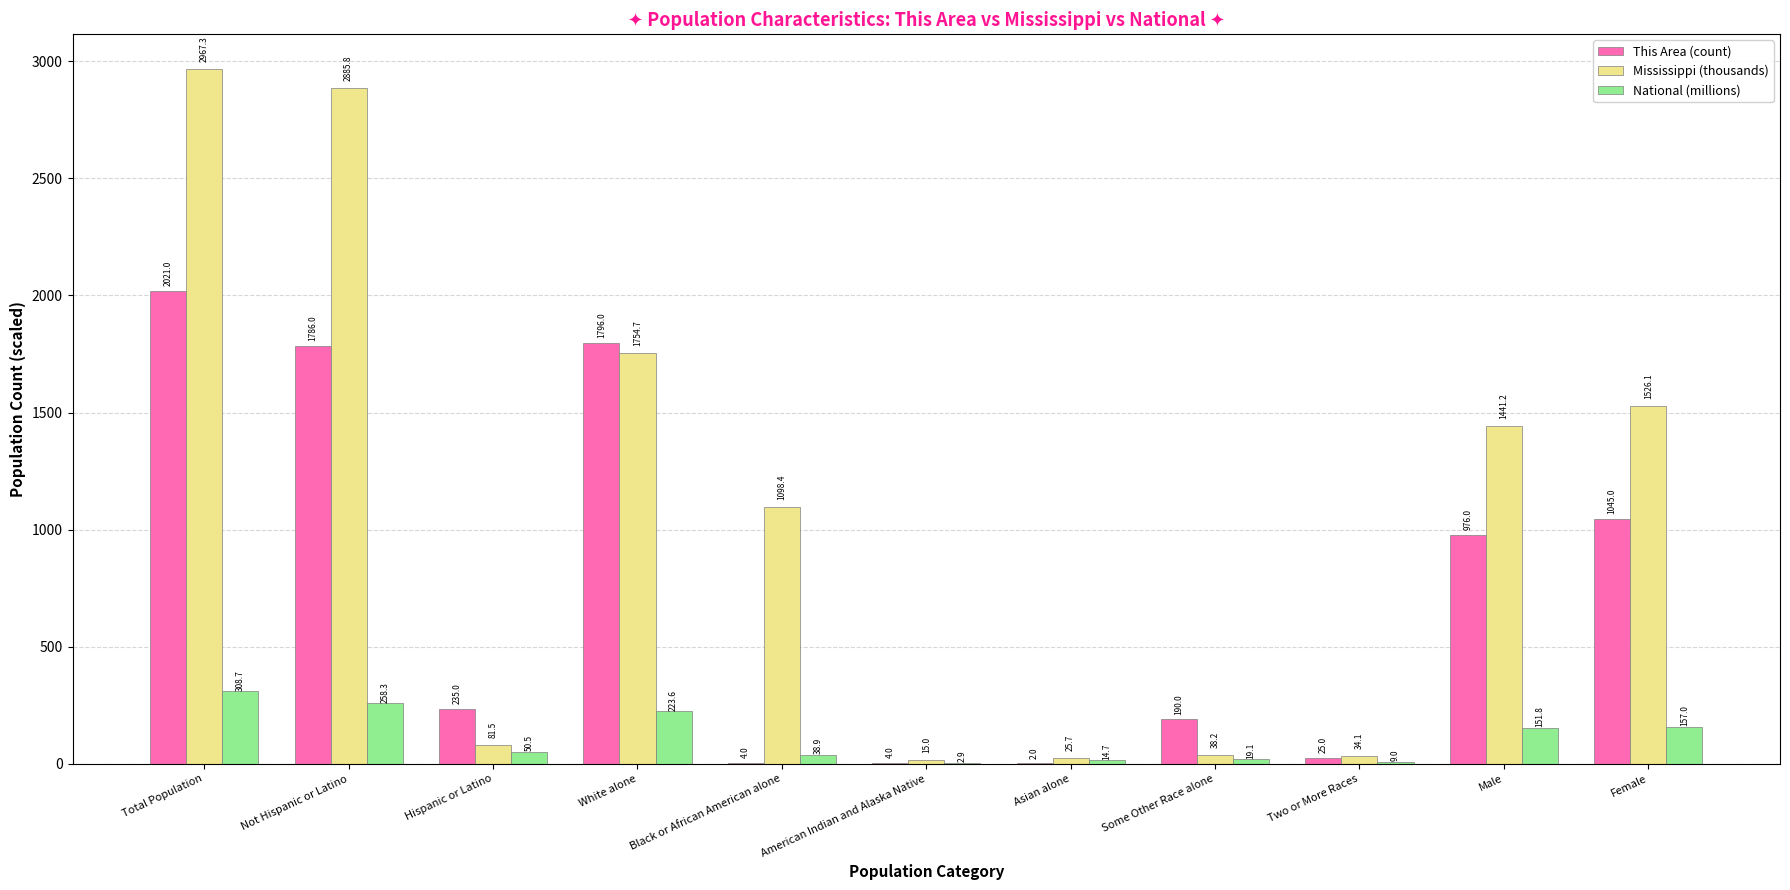

What value does the Mississippi (thousands) series have at White alone?

1754.7